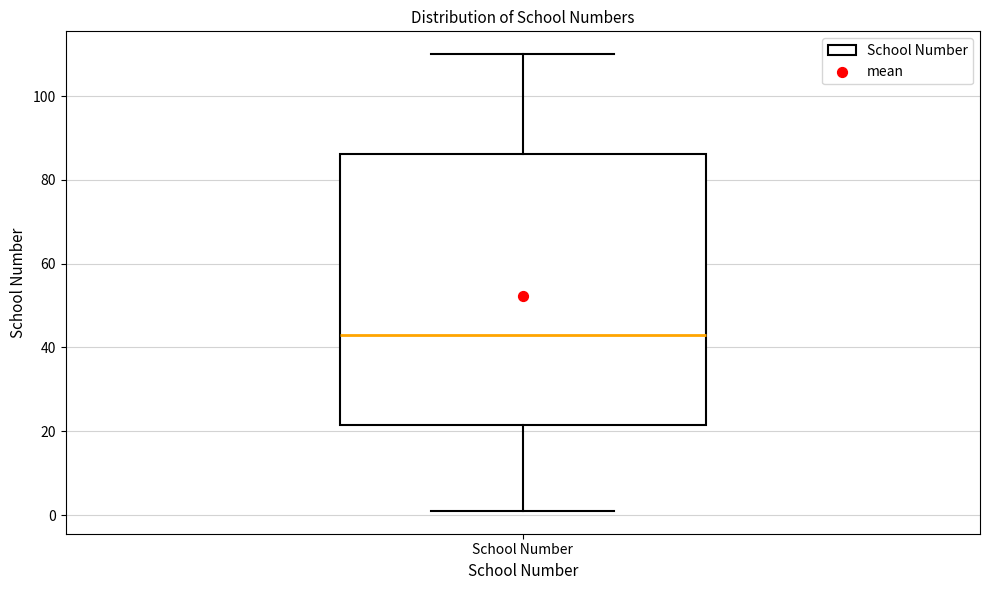

Transcribe this box plot: give where the median line is, the range the box spans, and where the two whiskers end, as read against the y-axis. The values are not printed on the chart, so give them approximately, as read against the axis.

median 44, box 22 to 86, whiskers 2 to 110